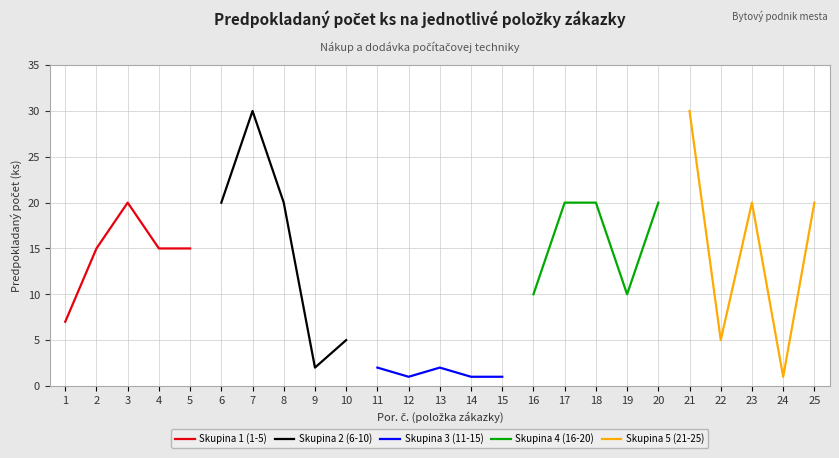

What is the highest value of the Skupina 1 (1-5) series?

20